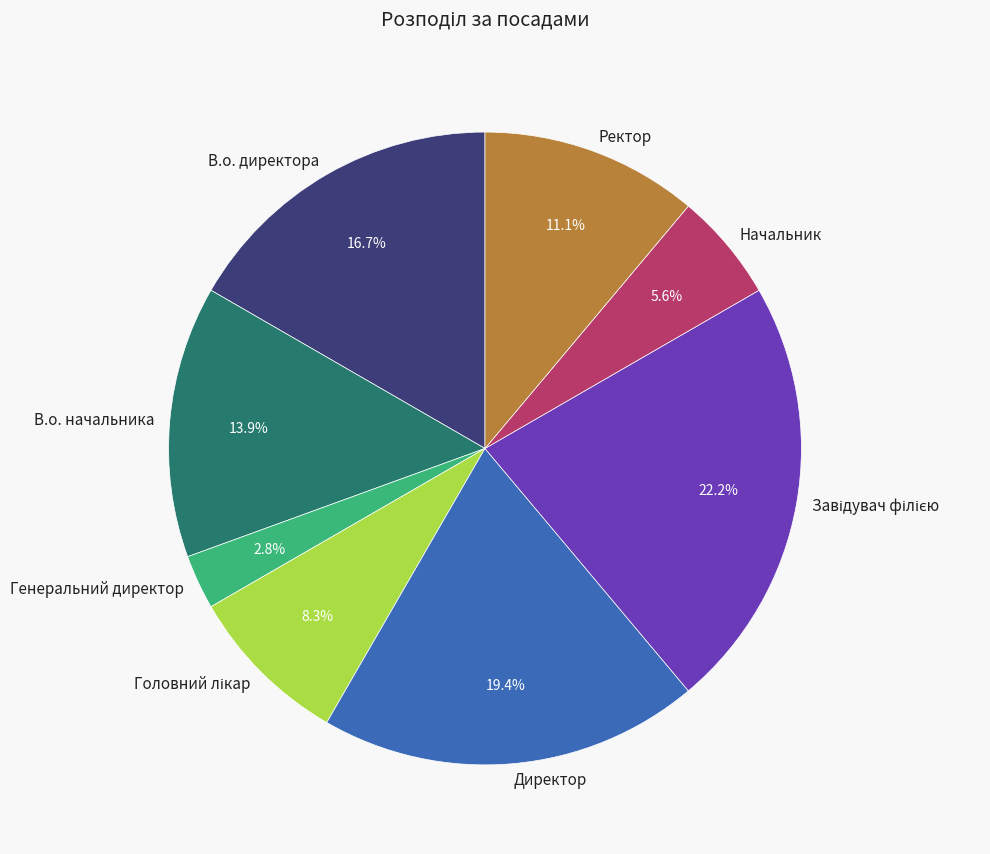

Is it true that В.о. директора is 17% of the pie?

True